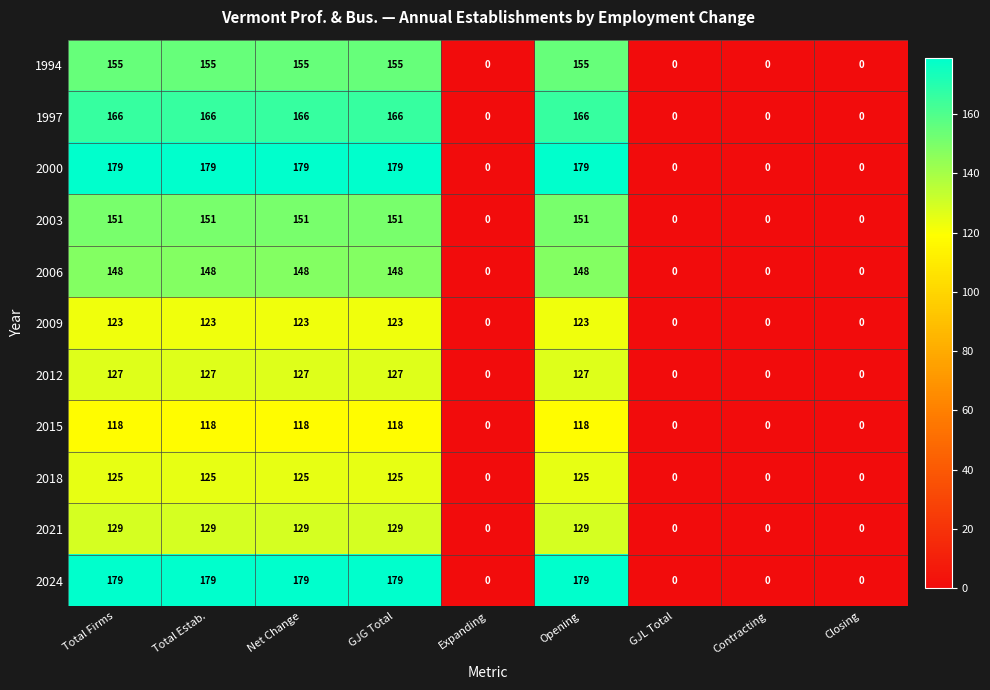

True or false: 2018 has a value of 195 at Opening.

False